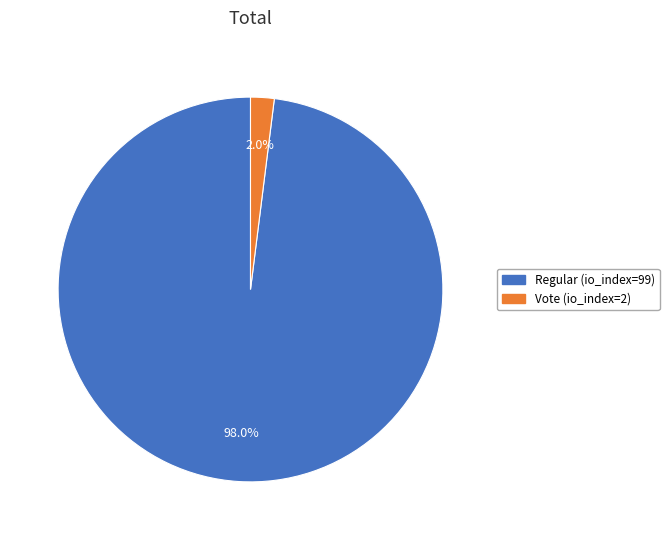

Count the number of slices in the pie.

2